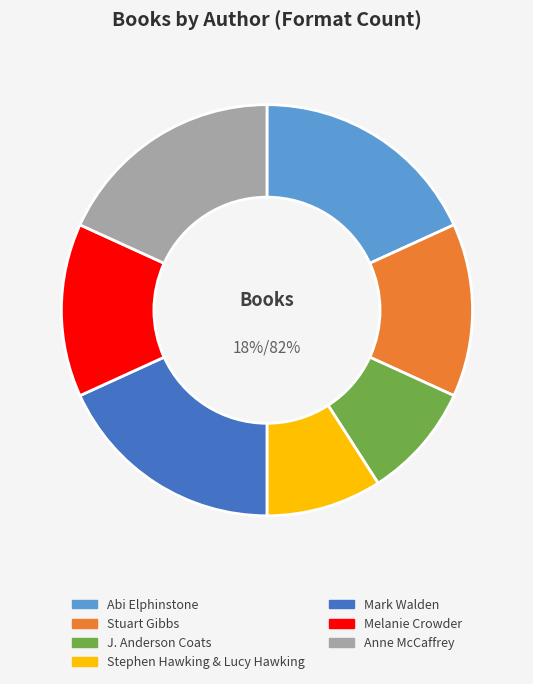

What is the ratio of the value at Stephen Hawking & Lucy Hawking to the value at J. Anderson Coats?

1.0